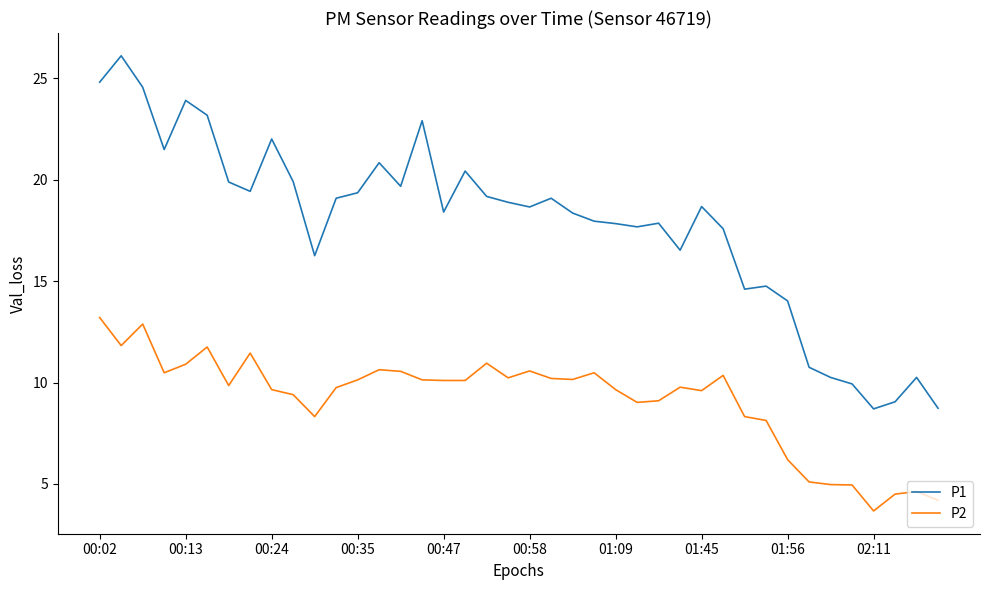

Does the chart have visible grid lines?

No